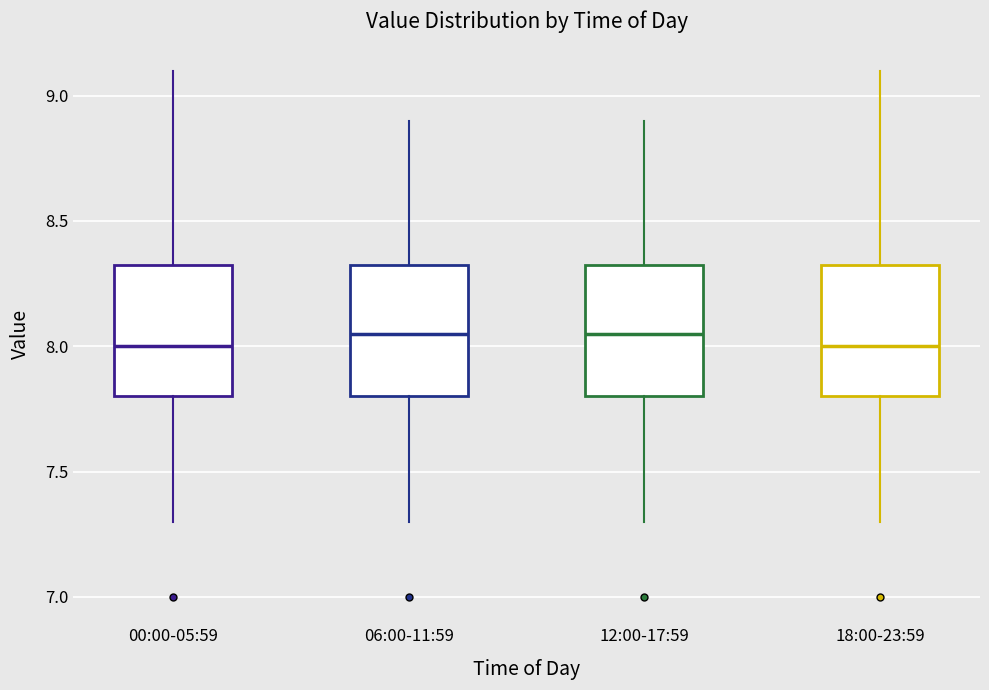

Reading left to right, read every box against the y-axis: the position of its median line, the range the box covers, and the ends of its whiskers. The values are not printed on the chart, so give them approximately, as read against the axis.

00:00-05:59: median 8.00, box 7.80 to 8.35, whiskers 7.30 to 9.10
06:00-11:59: median 8.05, box 7.80 to 8.35, whiskers 7.30 to 8.90
12:00-17:59: median 8.05, box 7.80 to 8.35, whiskers 7.30 to 8.90
18:00-23:59: median 8.00, box 7.80 to 8.35, whiskers 7.30 to 9.10